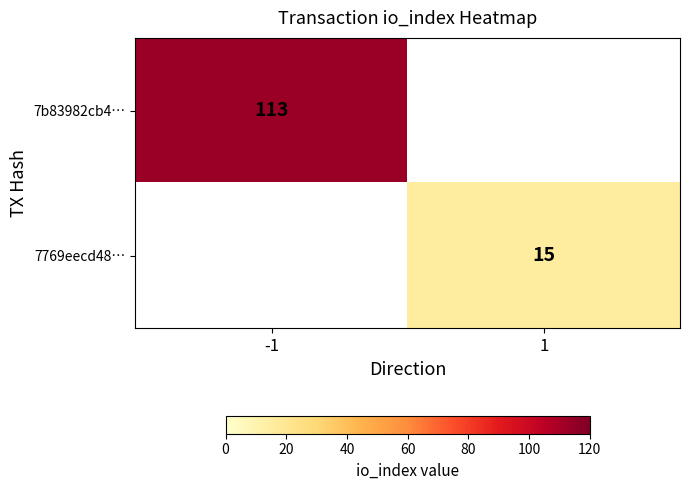

Which category has the highest value across all series?

-1